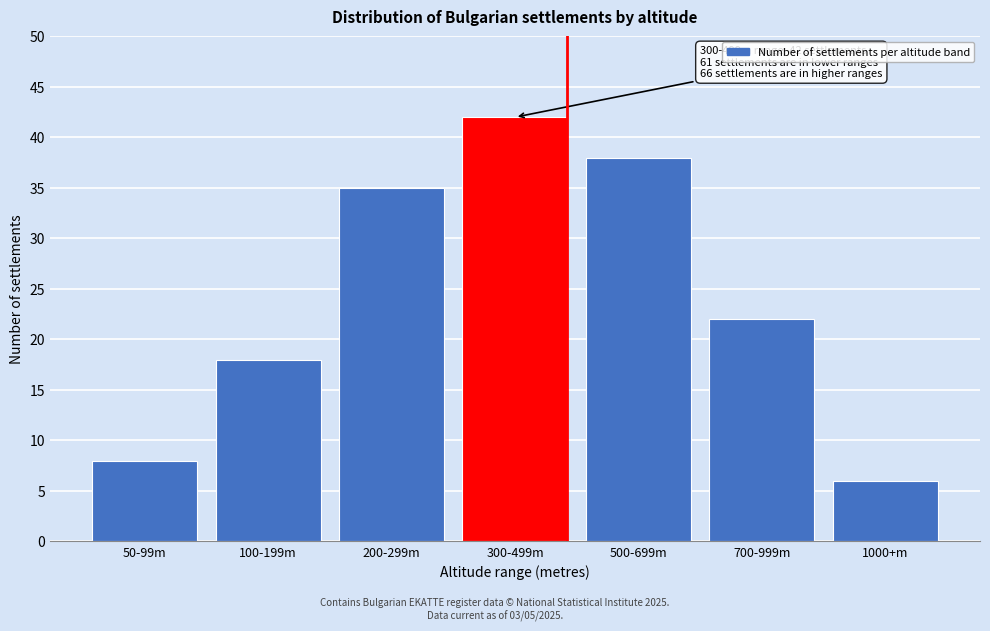

Reading left to right, transcribe all the data shown in this chart.

50-99m=8	100-199m=18	200-299m=35	300-499m=42	500-699m=38	700-999m=22	1000+m=6